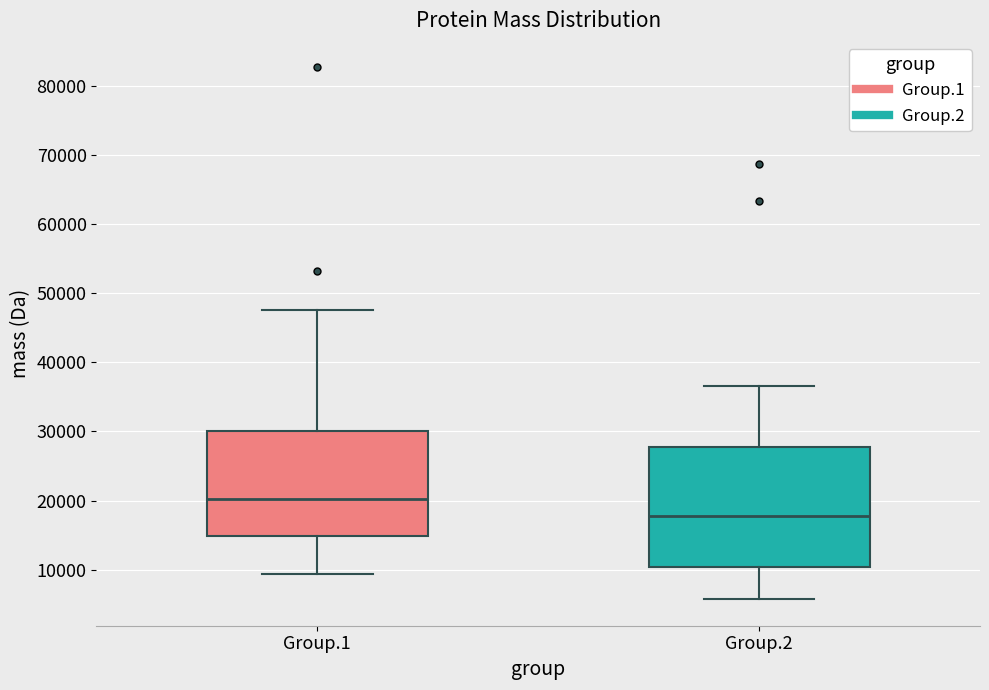

Reading left to right, read every box against the y-axis: the position of its median line, the range the box covers, and the ends of its whiskers. The values are not printed on the chart, so give them approximately, as read against the axis.

Group.1: median 20000, box 15000 to 30000, whiskers 9000 to 48000
Group.2: median 18000, box 10000 to 28000, whiskers 6000 to 37000